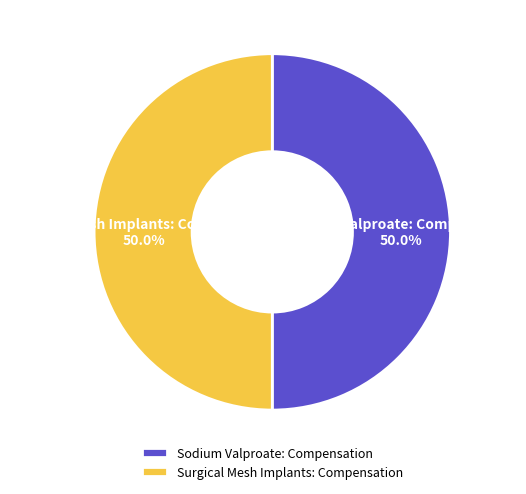

Is it true that Sodium Valproate: Compensation is 50% of the pie?

True